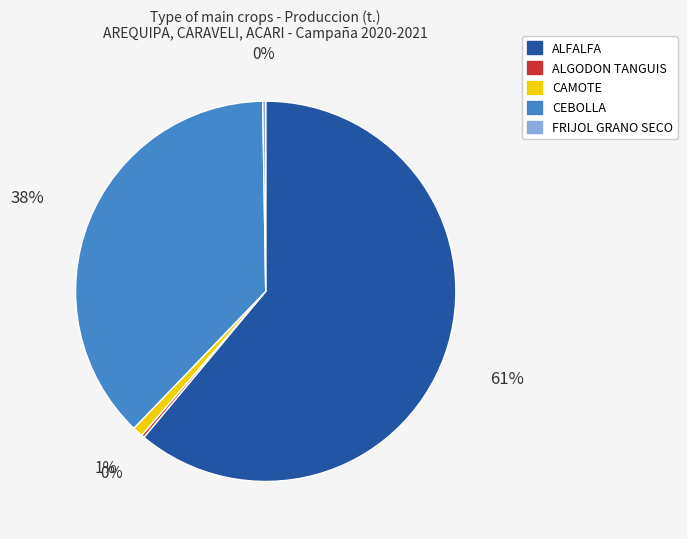

Which has a higher value, CEBOLLA or CAMOTE?

CEBOLLA